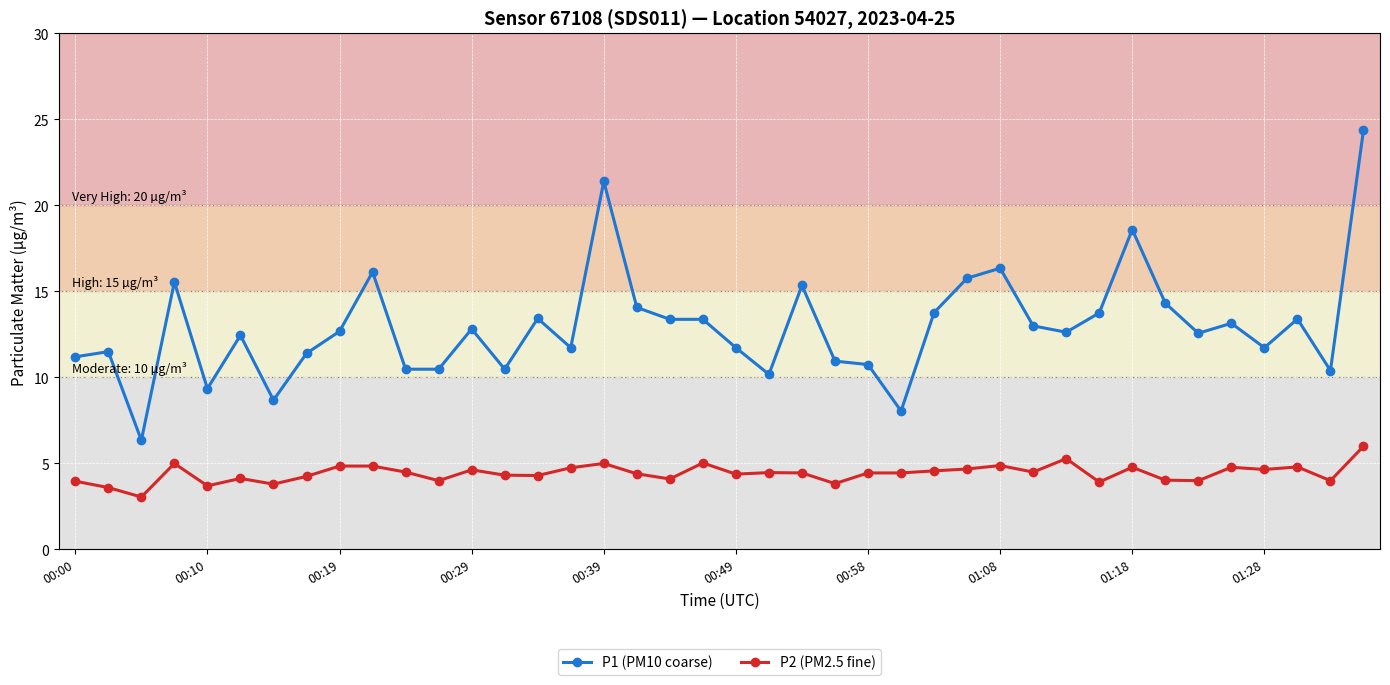

Which series has the largest total across all categories?

P1 (PM10 coarse)